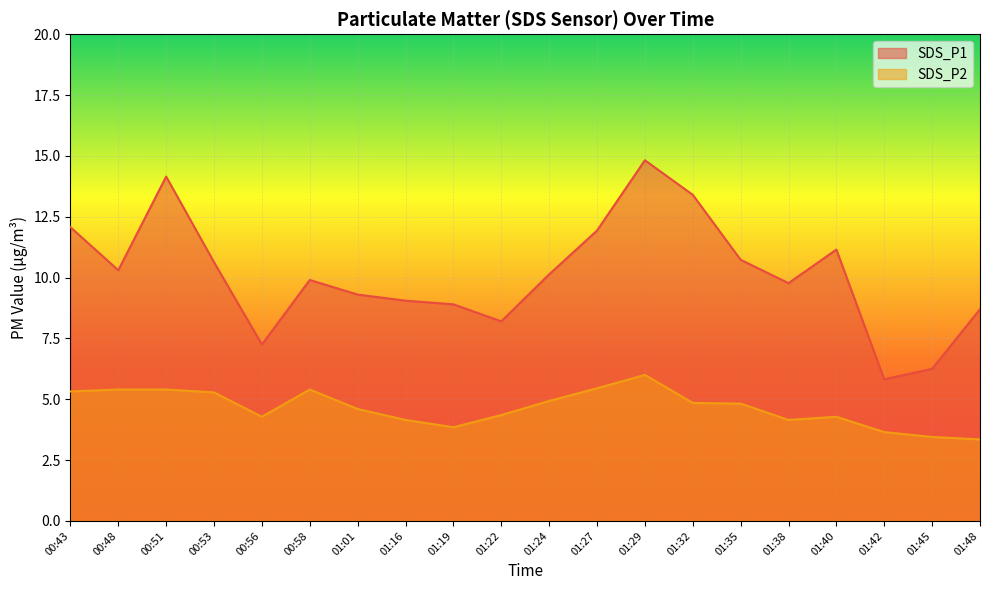

Does the chart display data point markers on the line(s)?

No